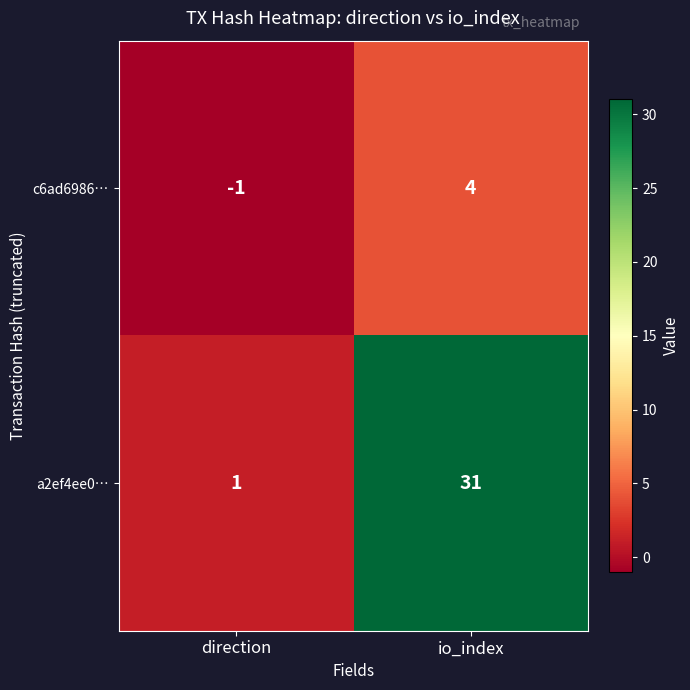

What is the maximum value shown in the chart?

31